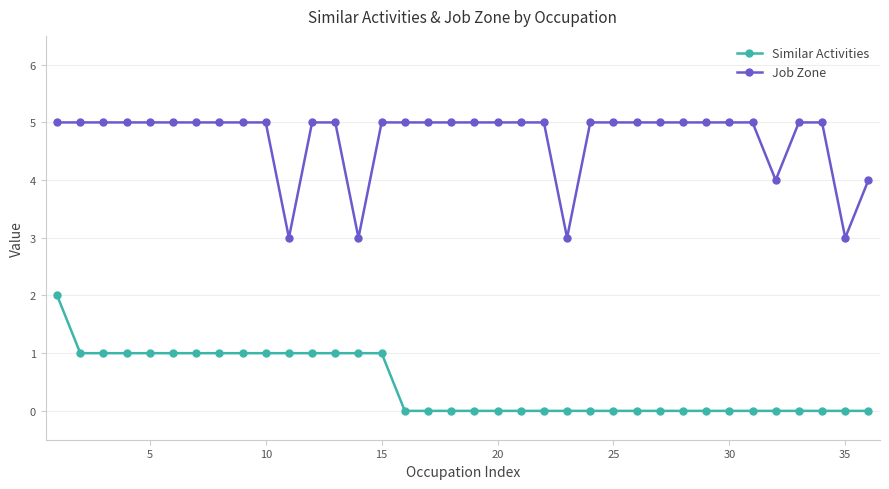

Rank the series by their maximum value, from lowest to highest.

Similar Activities, Job Zone